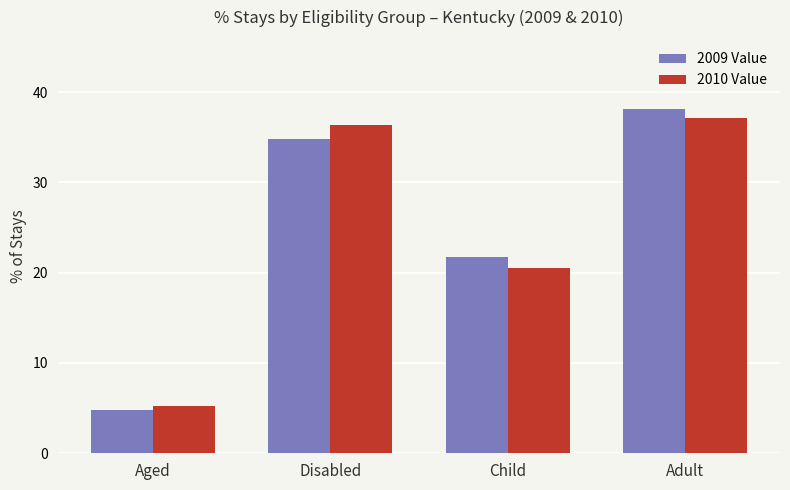

Reading left to right, list all the values displayed in this chart.

2009 Value: Aged=4.7	Disabled=34.8	Child=21.7	Adult=38.1
2010 Value: Aged=5.3	Disabled=36.3	Child=20.6	Adult=37.1